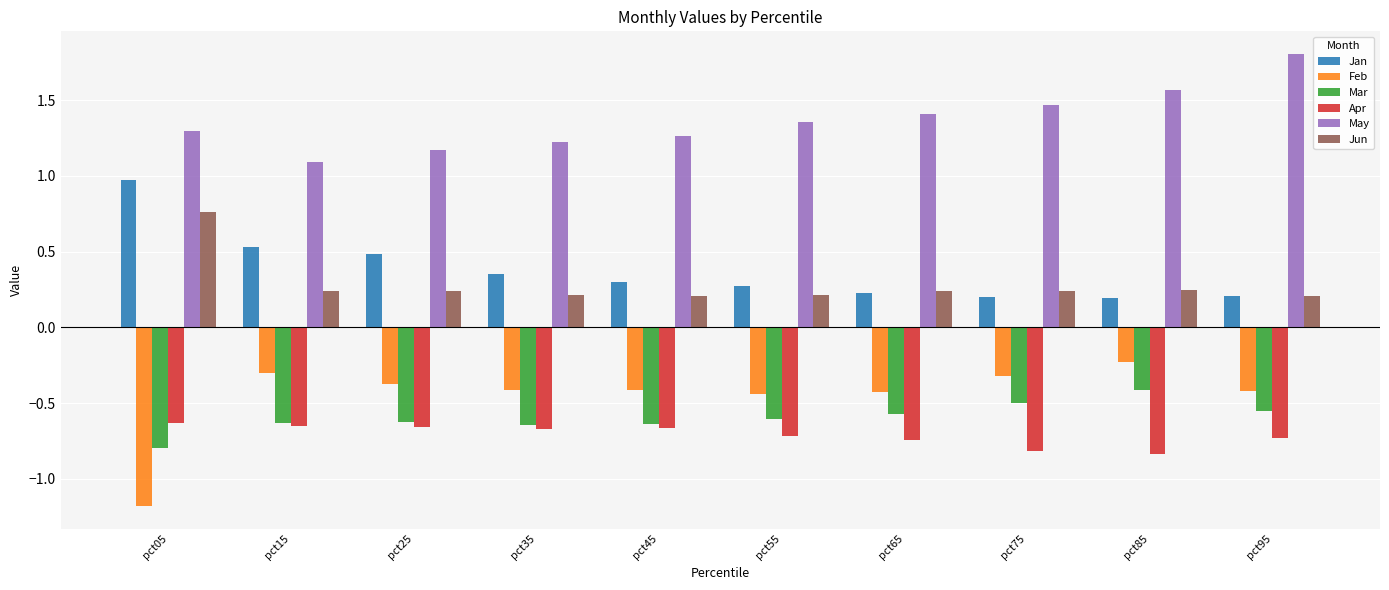

The value of May at pct15 is 0.7. True or false?

False